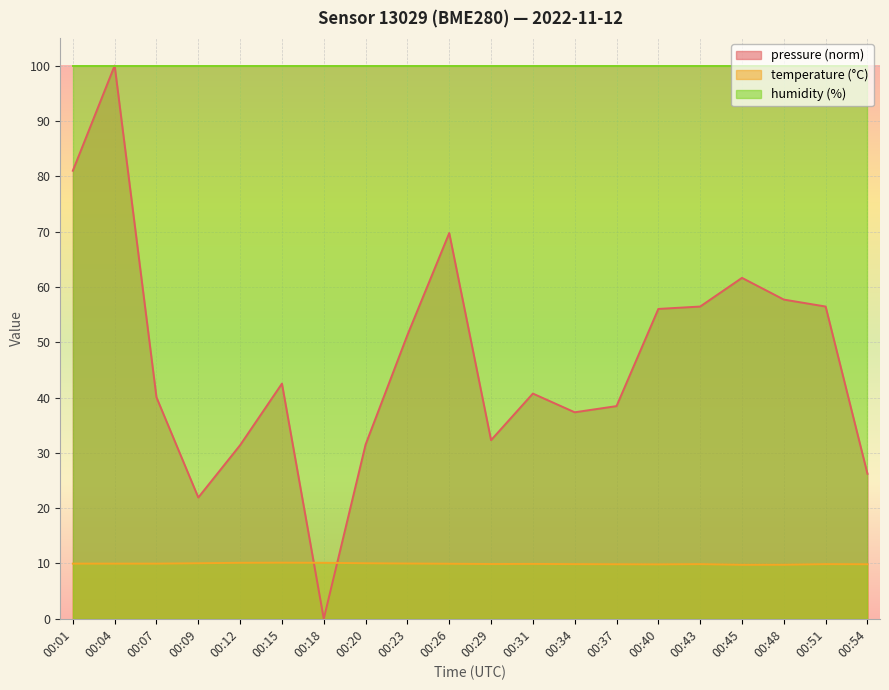

The value of pressure at 00:09 is 21.9. True or false?

True